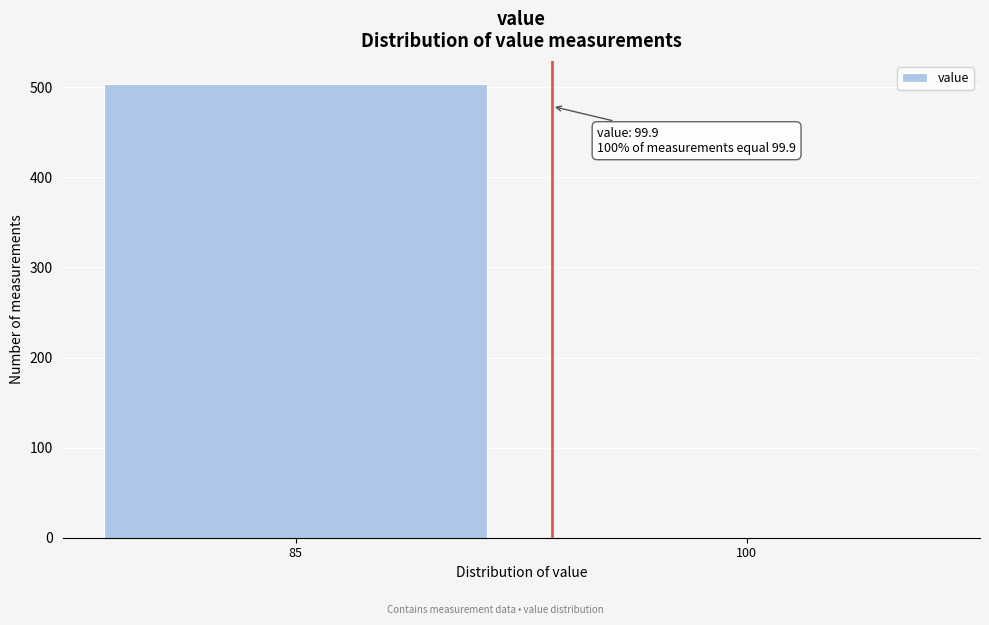

Reading left to right, transcribe all the data shown in this chart.

85=504	100=0